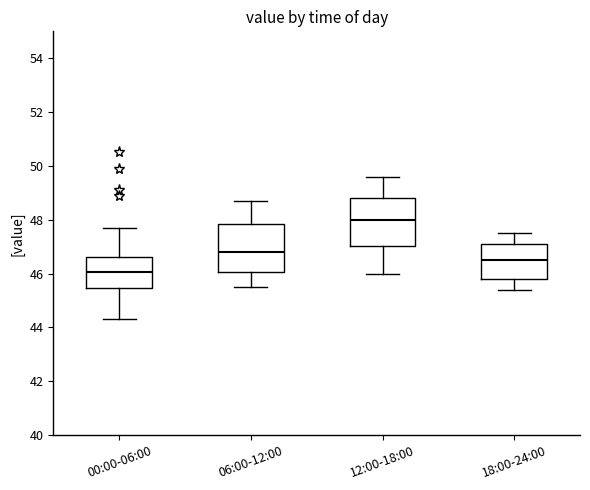

Where does the lower whisker of the box for 12:00-18:00 end on the y-axis? The values are not printed on the chart, so give them approximately, as read against the axis.

46.0